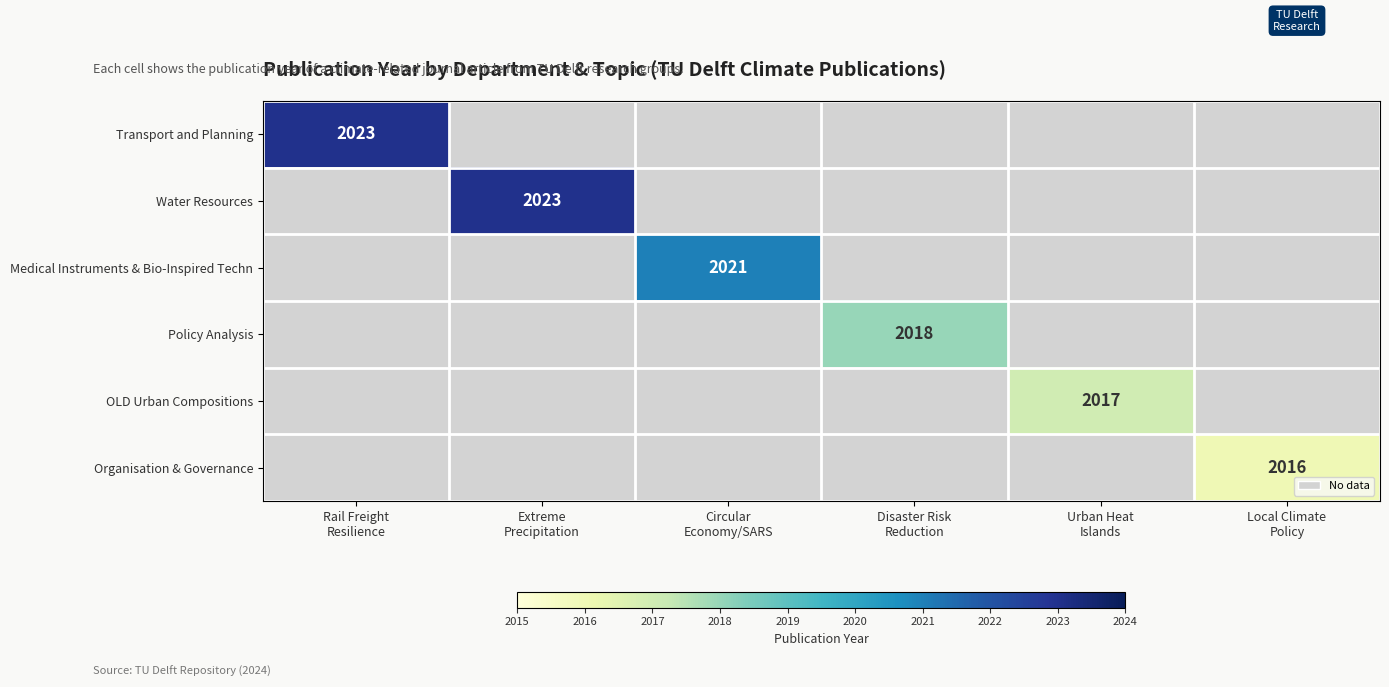

Rank the series by their maximum value, from highest to lowest.

Transport and Planning, Water Resources, Medical Instruments & Bio-Inspired Techn, Policy Analysis, OLD Urban Compositions, Organisation & Governance